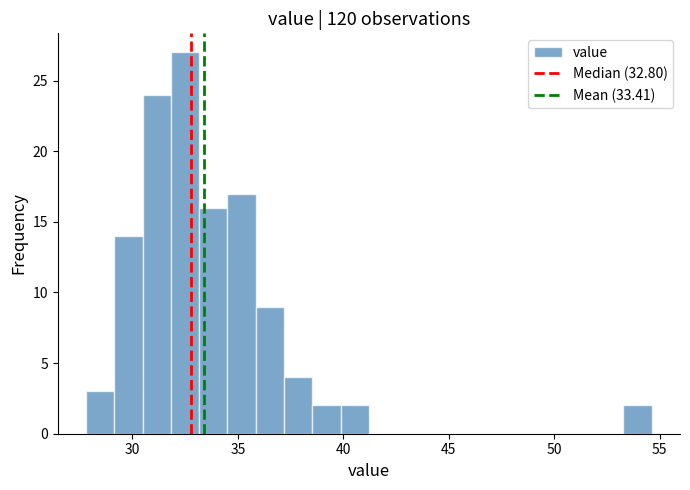

Around what value on the x-axis is the tallest bar? Give the approximate position of its centre, as read against the axis.

32.5